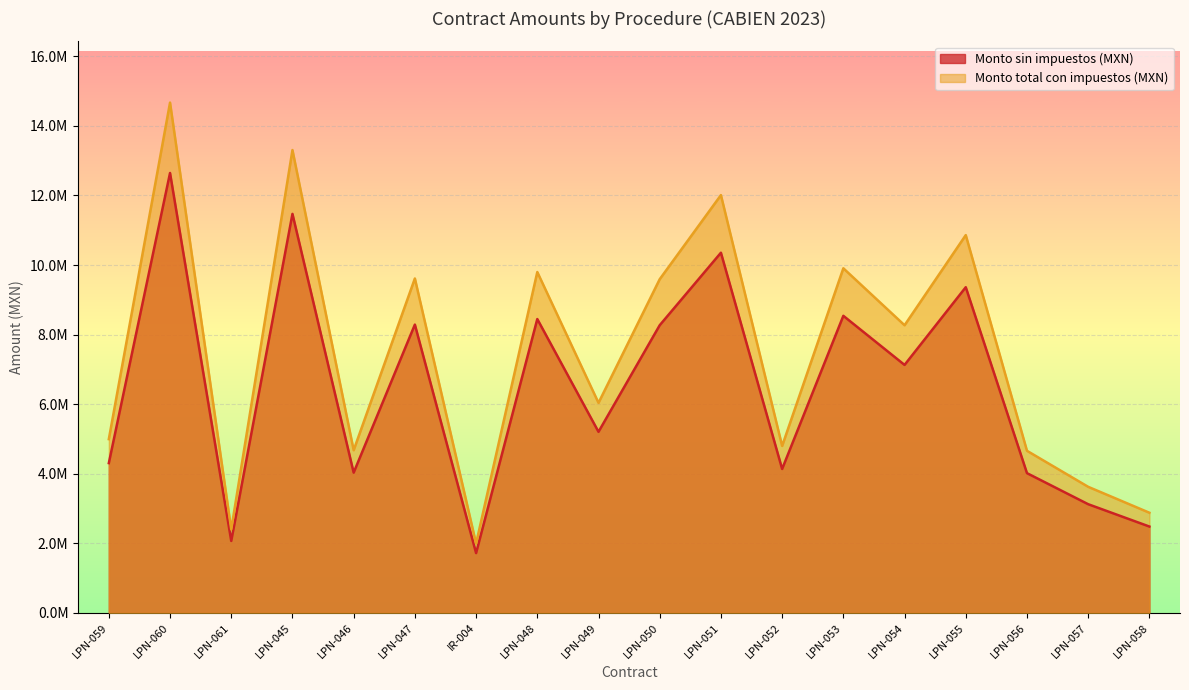

What is the difference between the maximum and minimum values in the Monto total con impuestos (MXN) series?

12676583.2